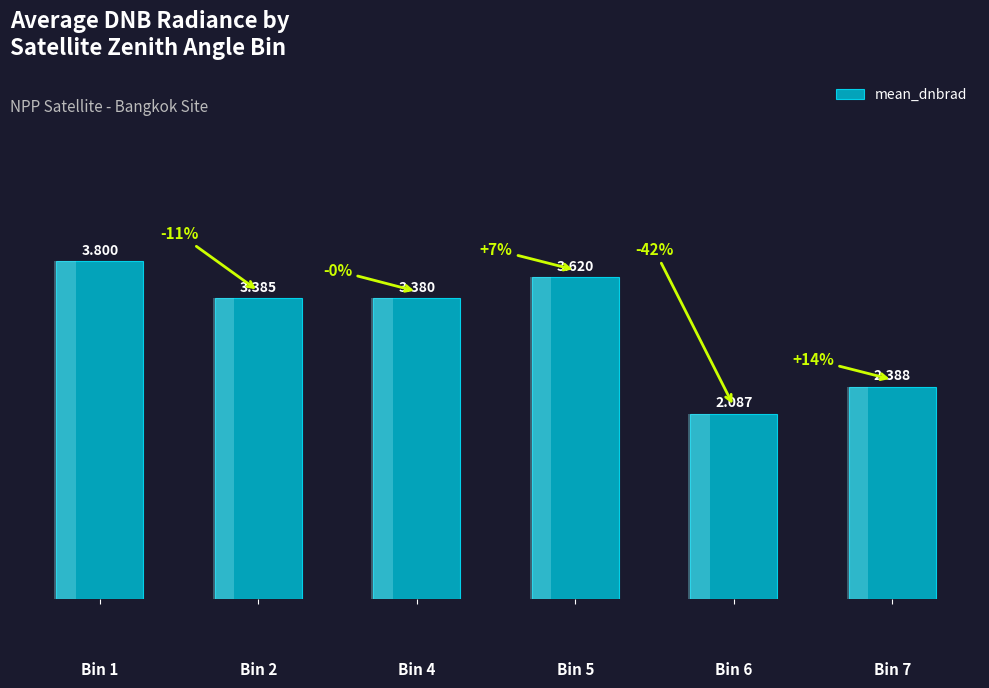

What is the sum of all values?

18.7